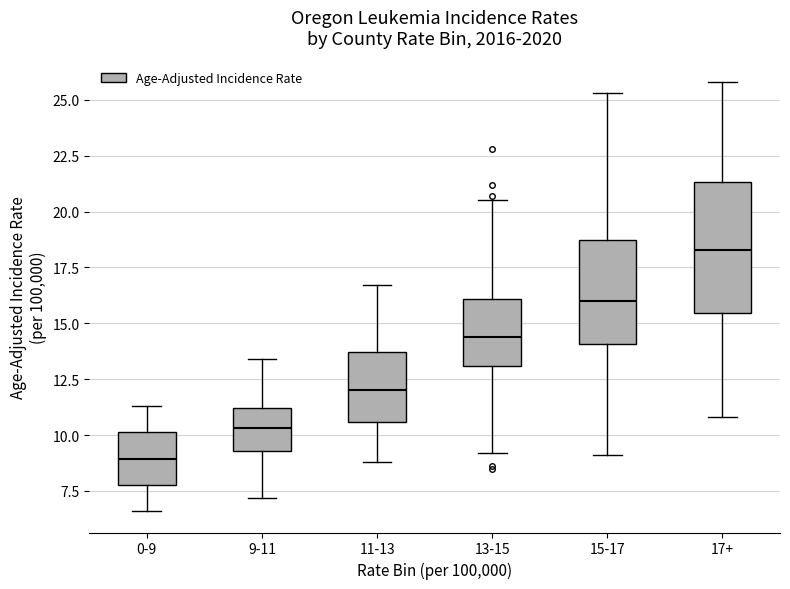

Reading left to right, transcribe this box plot: for each box, give where its median line is, the range the box spans, and where its two whiskers end, as read against the y-axis. The values are not printed on the chart, so give them approximately, as read against the axis.

0-9: median 9.0, box 8.0 to 10.0, whiskers 6.5 to 11.5
9-11: median 10.5, box 9.5 to 11.0, whiskers 7.0 to 13.5
11-13: median 12.0, box 10.5 to 13.5, whiskers 9.0 to 16.5
13-15: median 14.5, box 13.0 to 16.0, whiskers 9.0 to 20.5
15-17: median 16.0, box 14.0 to 18.5, whiskers 9.0 to 25.5
17+: median 18.5, box 15.5 to 21.5, whiskers 11.0 to 26.0